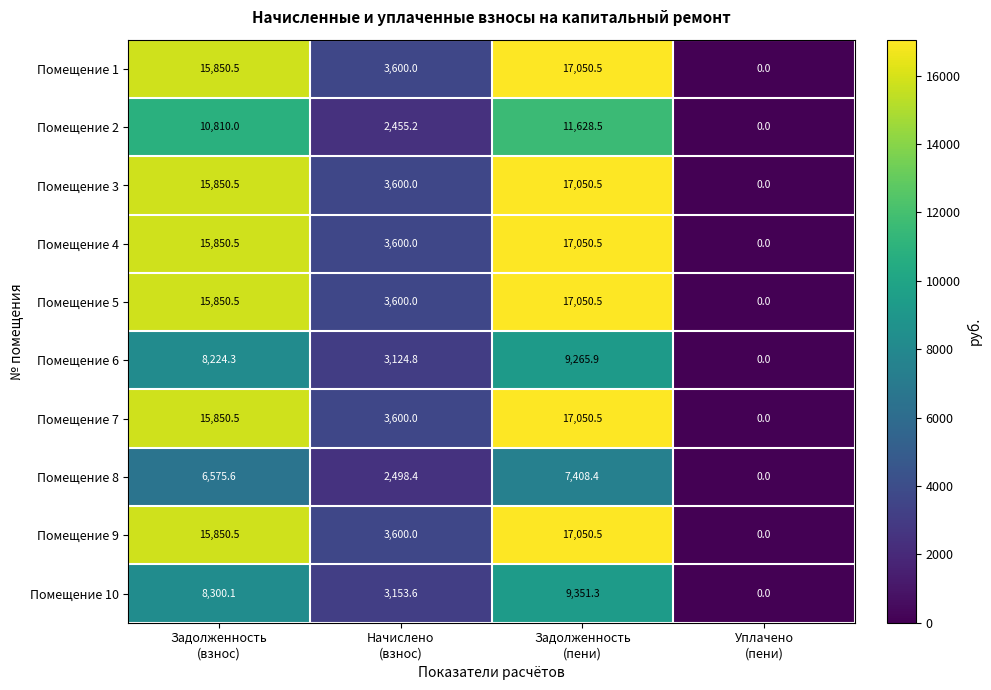

What is the difference between the maximum and minimum values in the Помещение 7 series?

17050.5